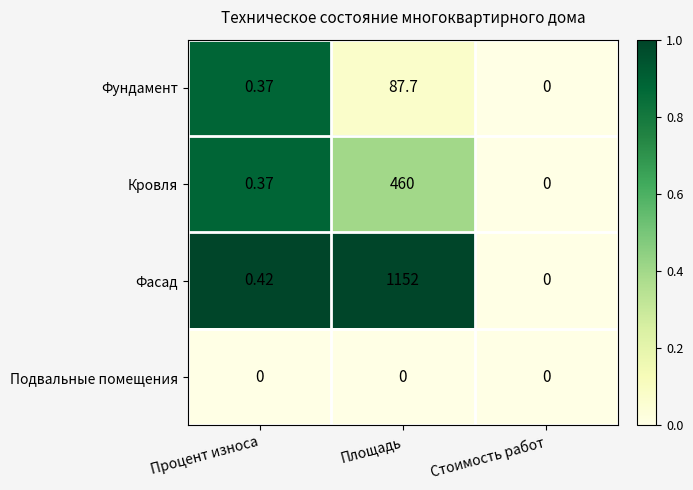

At which category is the sum across all series the highest?

Площадь